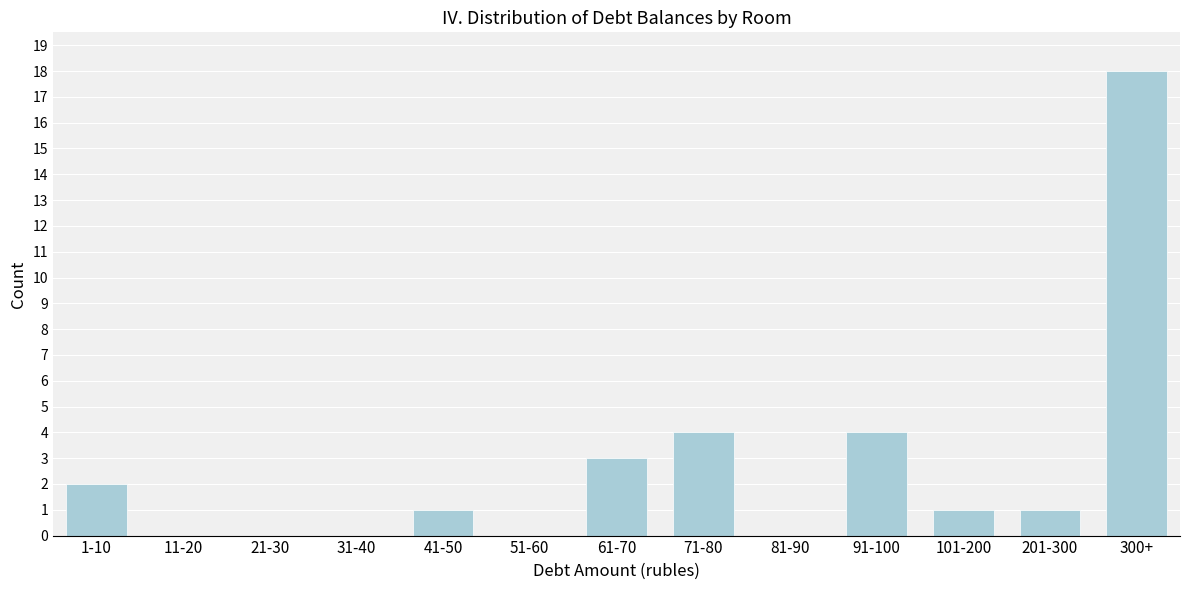

Reading left to right, what are all the values shown in this chart?

1-10=2	11-20=0	21-30=0	31-40=0	41-50=1	51-60=0	61-70=3	71-80=4	81-90=0	91-100=4	101-200=1	201-300=1	300+=18